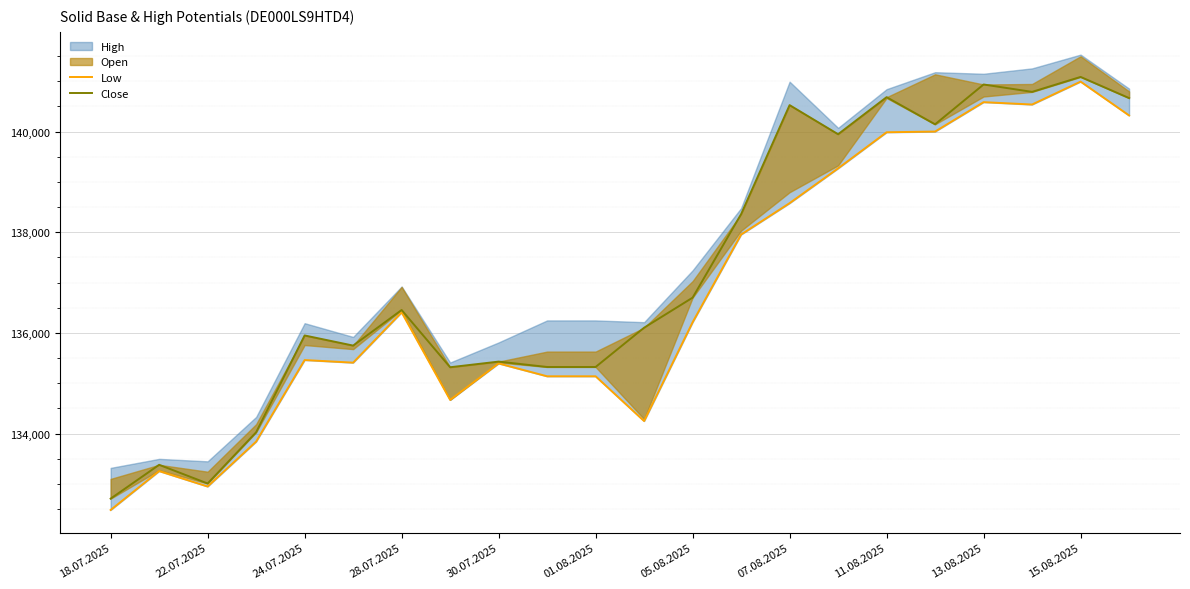

Which category has the highest value in the Close series?

15.08.2025